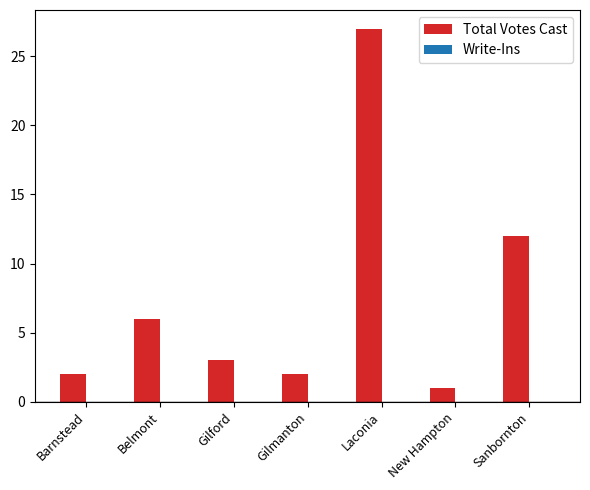

What is the label of the 5th bar from the left?

Laconia